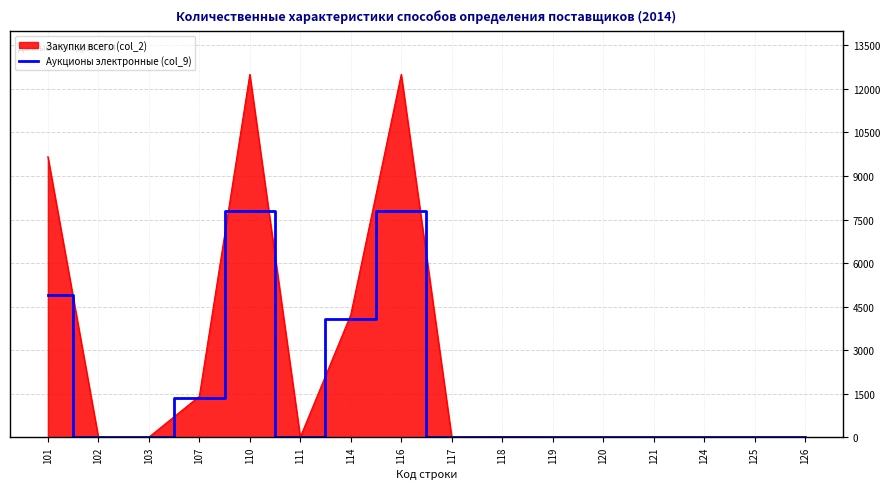

What is the greatest value displayed?

12501